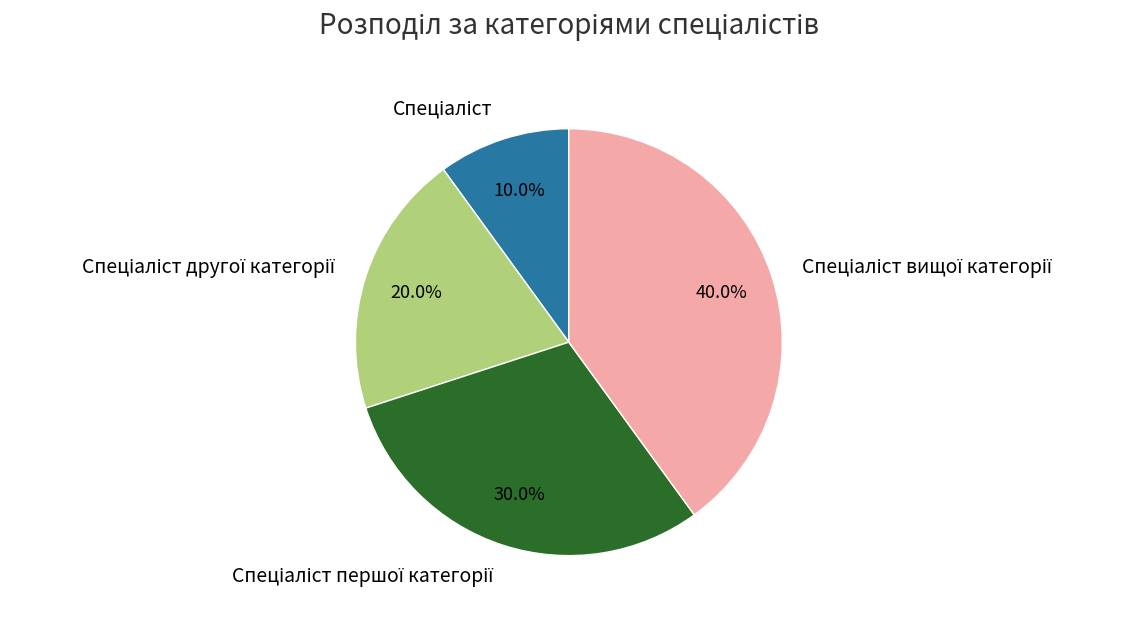

To the nearest percent, what is the average slice percentage?

25%